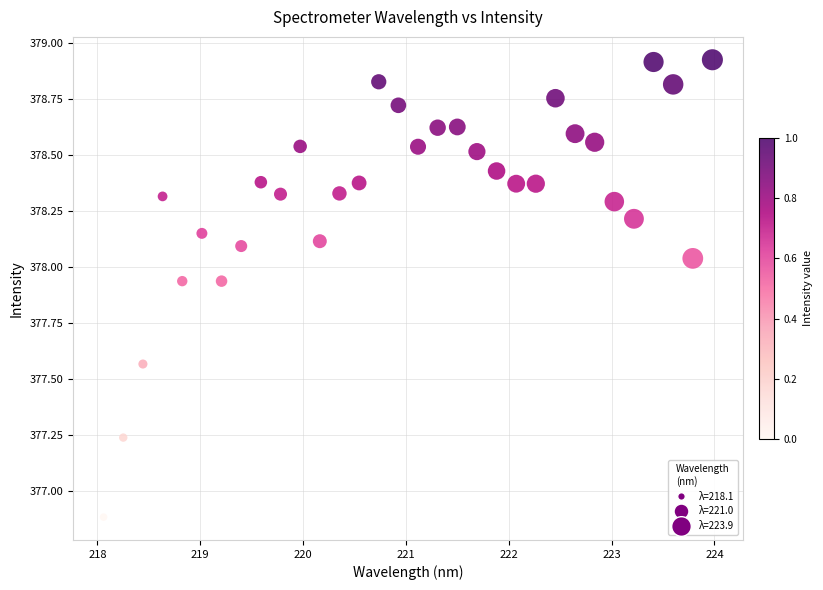

What is the range of X values (max minus min)?

5.9